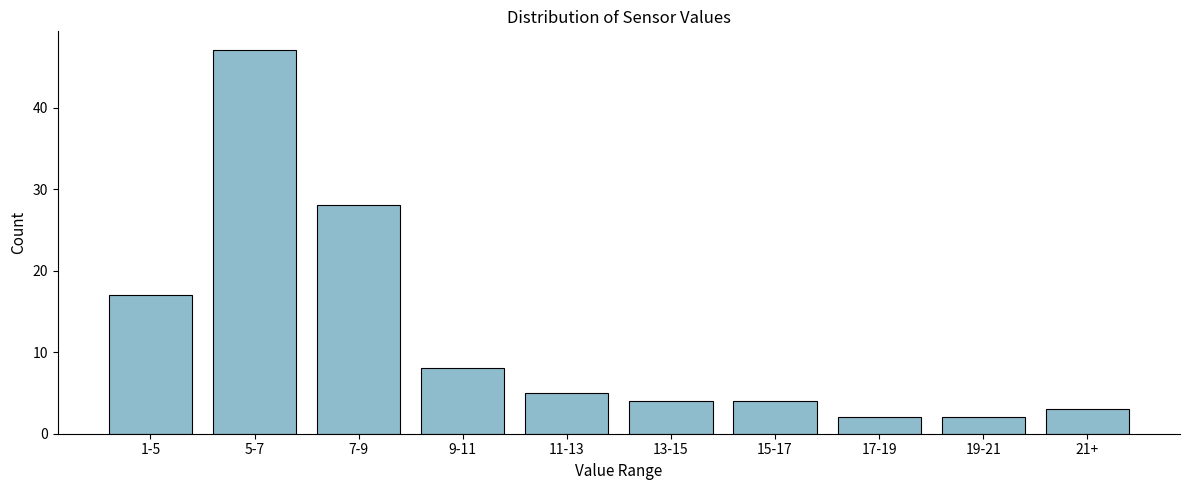

Reading right to left, what are all the values shown in this chart?

21+=3	19-21=2	17-19=2	15-17=4	13-15=4	11-13=5	9-11=8	7-9=28	5-7=47	1-5=17